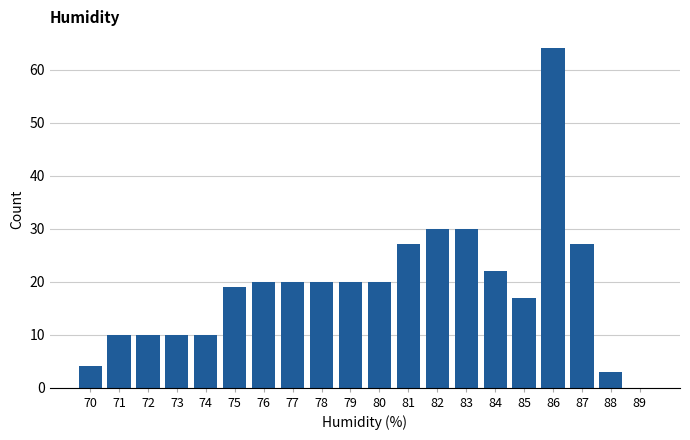

Reading left to right, what are all the values shown in this chart?

70=4	71=10	72=10	73=10	74=10	75=19	76=20	77=20	78=20	79=20	80=20	81=27	82=30	83=30	84=22	85=17	86=64	87=27	88=3	89=0